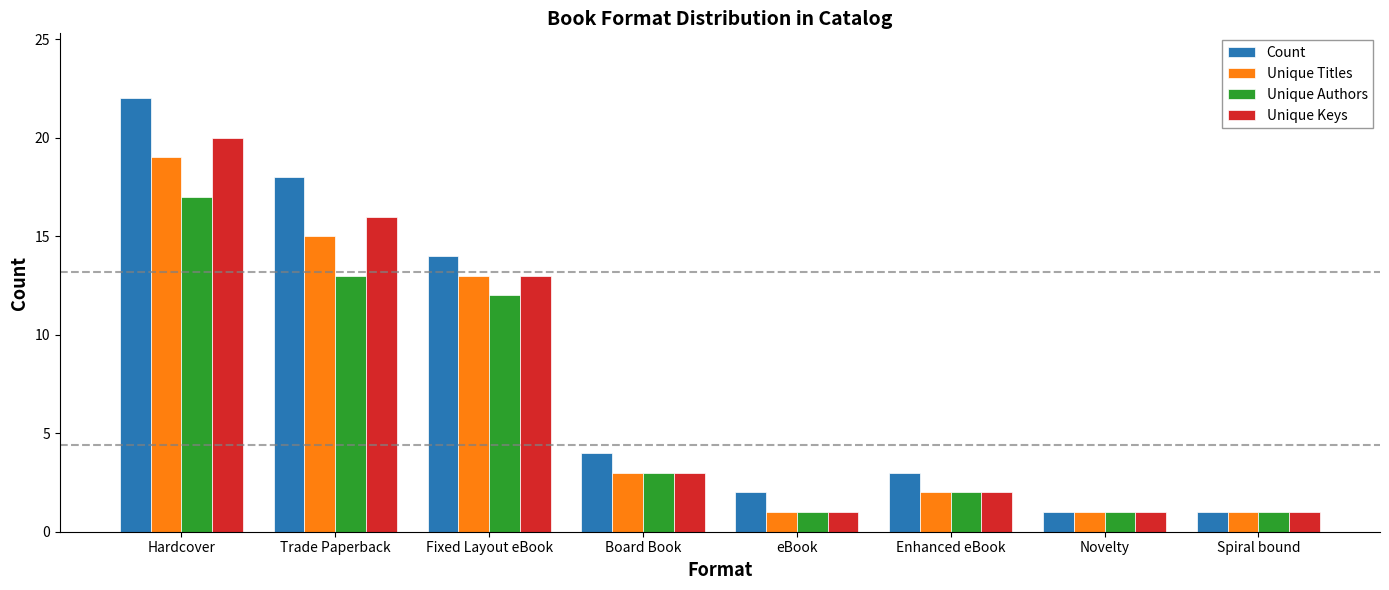

What is the value of the Unique Keys bar at the 6th from the left?

2